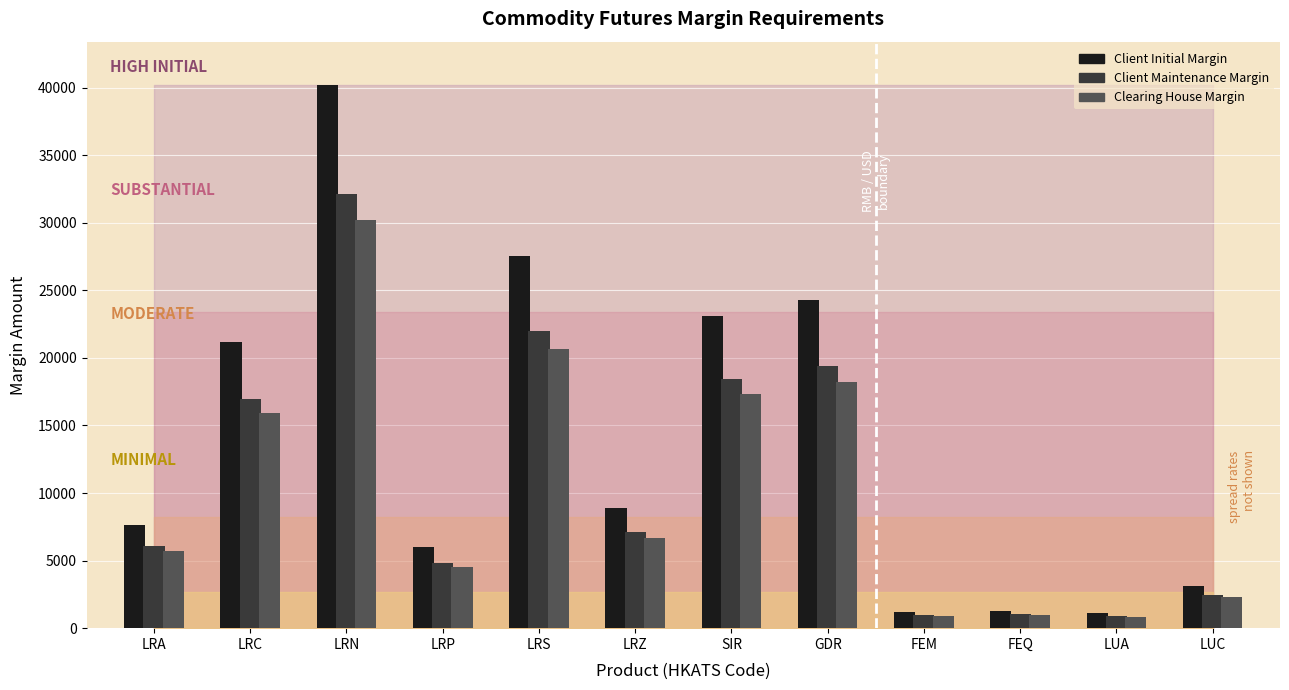

What is the greatest value displayed?

40179